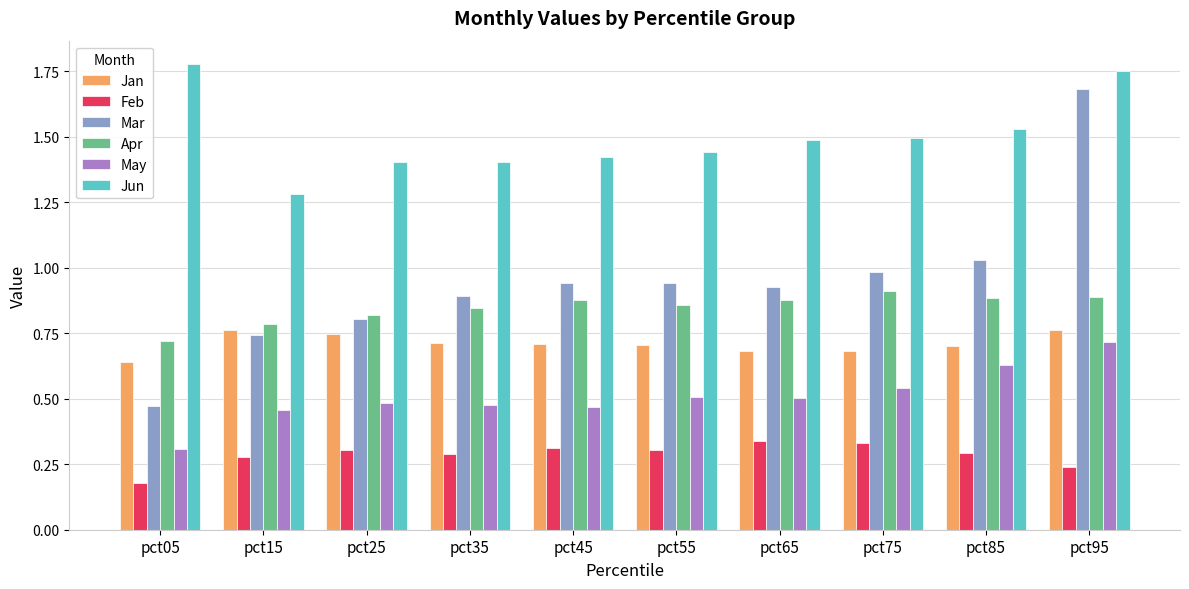

What is the sum of all May values?

5.1